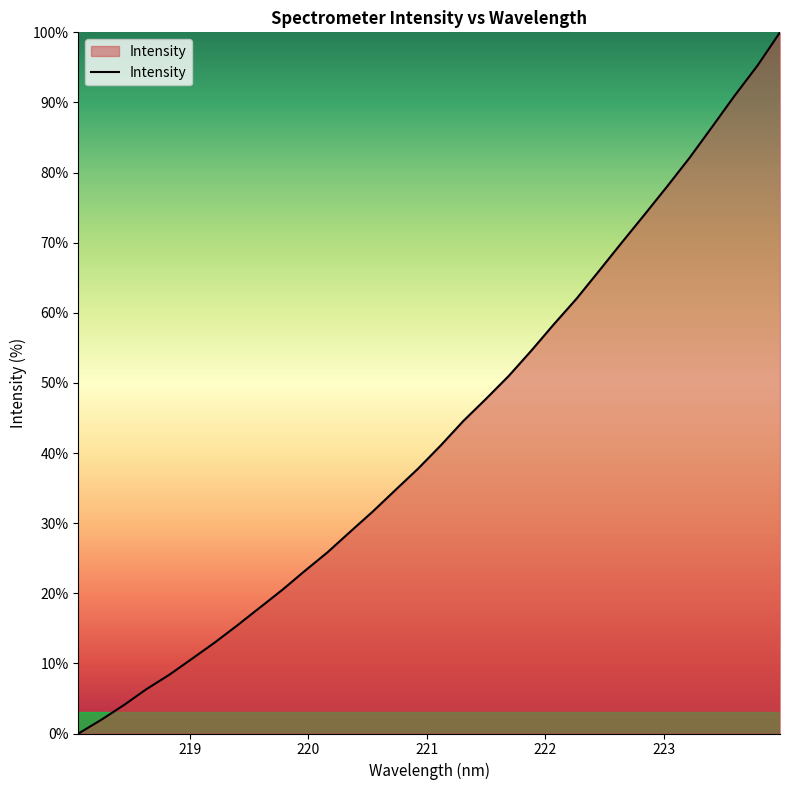

What is the difference between the maximum and second lowest values?

98.1